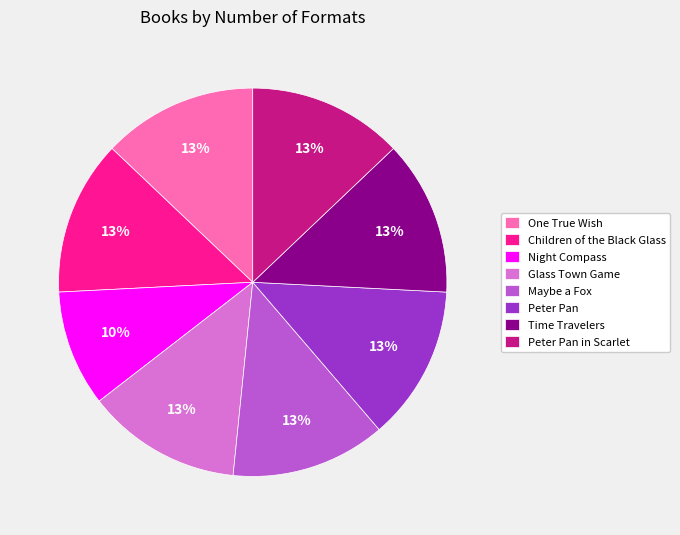

What is the smallest slice in the pie chart?

Night Compass